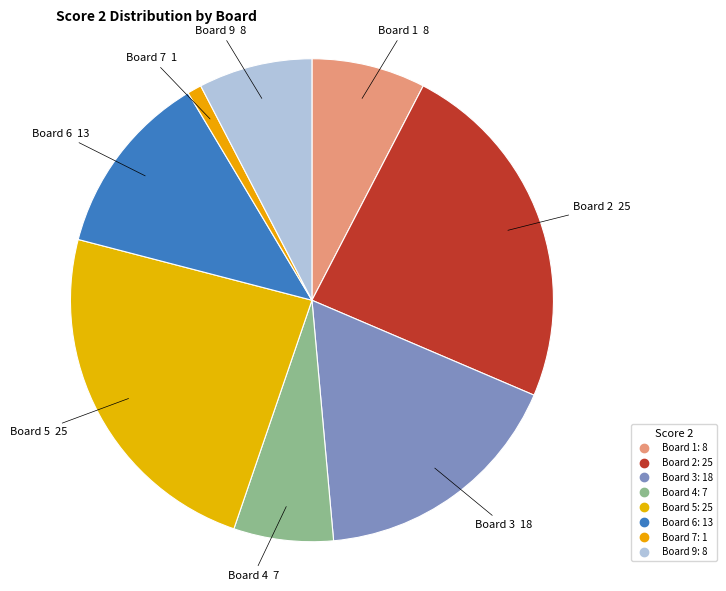

Count the number of slices in the pie.

8